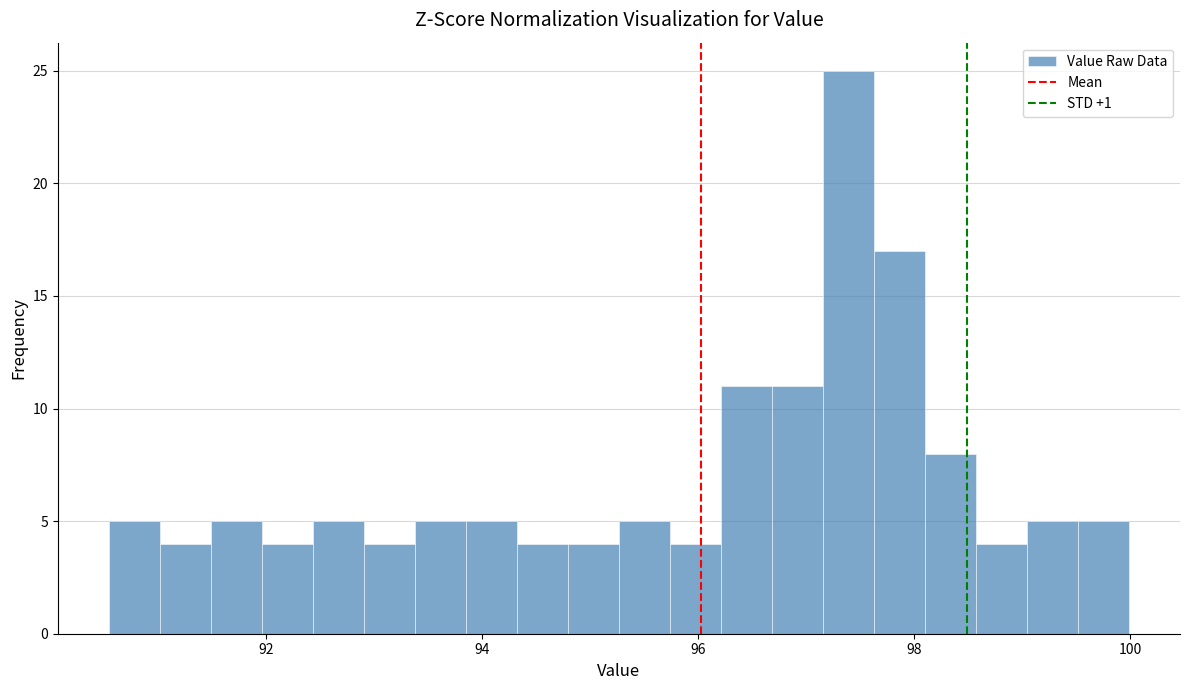

Read against the x-axis, roughly where is the centre of the tallest bar?

97.4